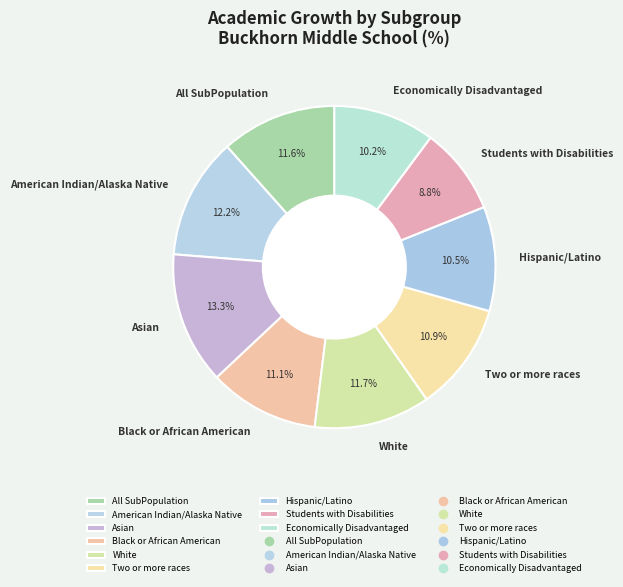

True or false: Students with Disabilities accounts for 9% of the total.

True